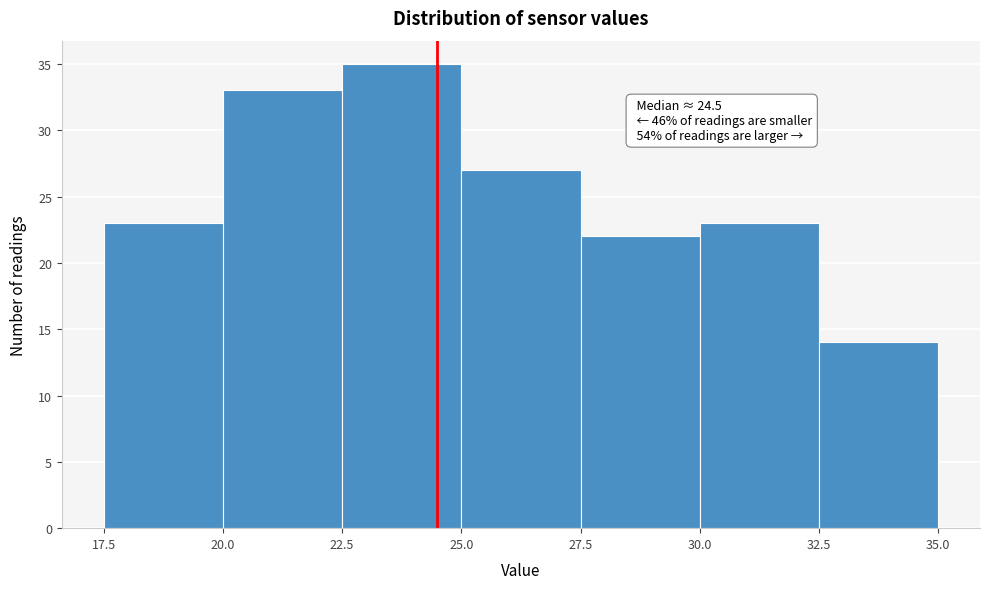

Over which range of the x-axis is the bar tallest?

22.5 to 25.0